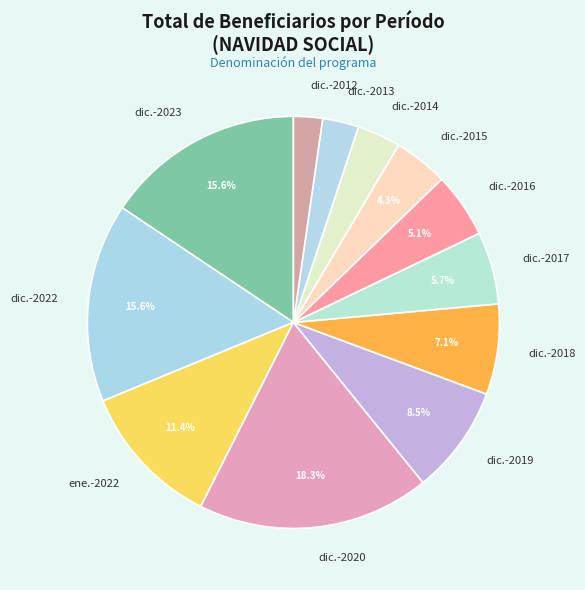

Which category has the smallest portion of the pie?

dic.-2012